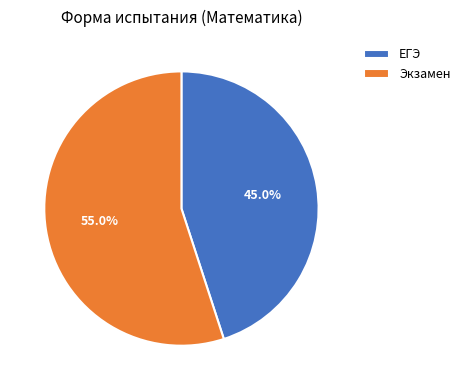

What is the smallest slice in the pie chart?

ЕГЭ